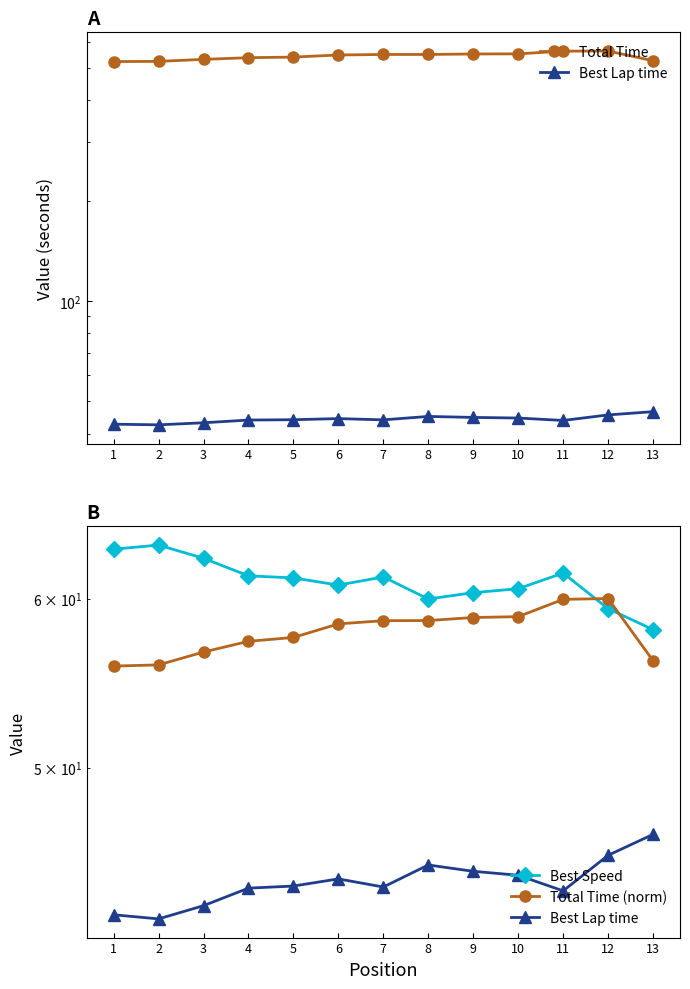

Reading left to right, extract all data points from this chart.

Total Time: 523.2	523.9	531.2	537.4	539.6	547.6	549.4	549.5	551.3	551.8	562.2	562.7	526.3
Best Lap time: 42.7	42.5	43.1	43.9	44.0	44.4	44.0	45.0	44.7	44.5	43.8	45.5	46.5
Best Speed: 63.3	63.6	62.7	61.5	61.3	60.9	61.4	60.0	60.4	60.6	61.7	59.4	58.0
Total Time (norm): 55.8	55.9	56.6	57.3	57.5	58.4	58.6	58.6	58.8	58.8	59.9	60.0	56.1